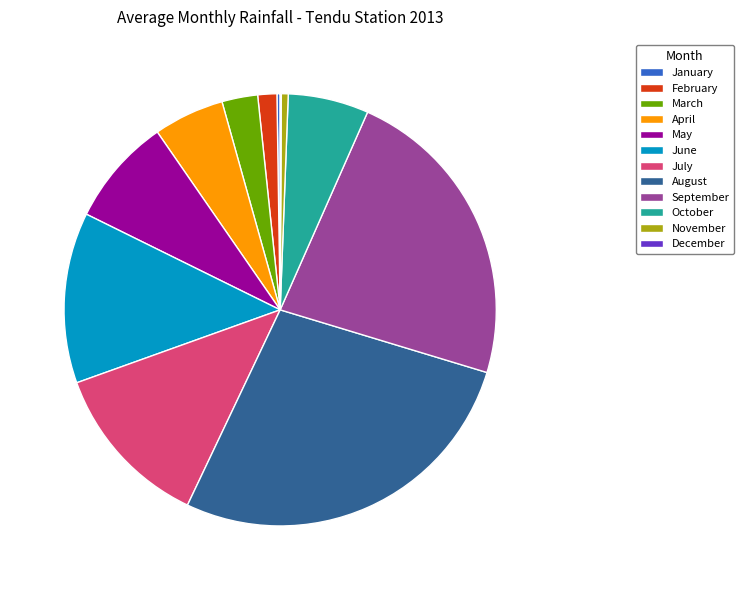

Is there a majority slice in this chart?

No